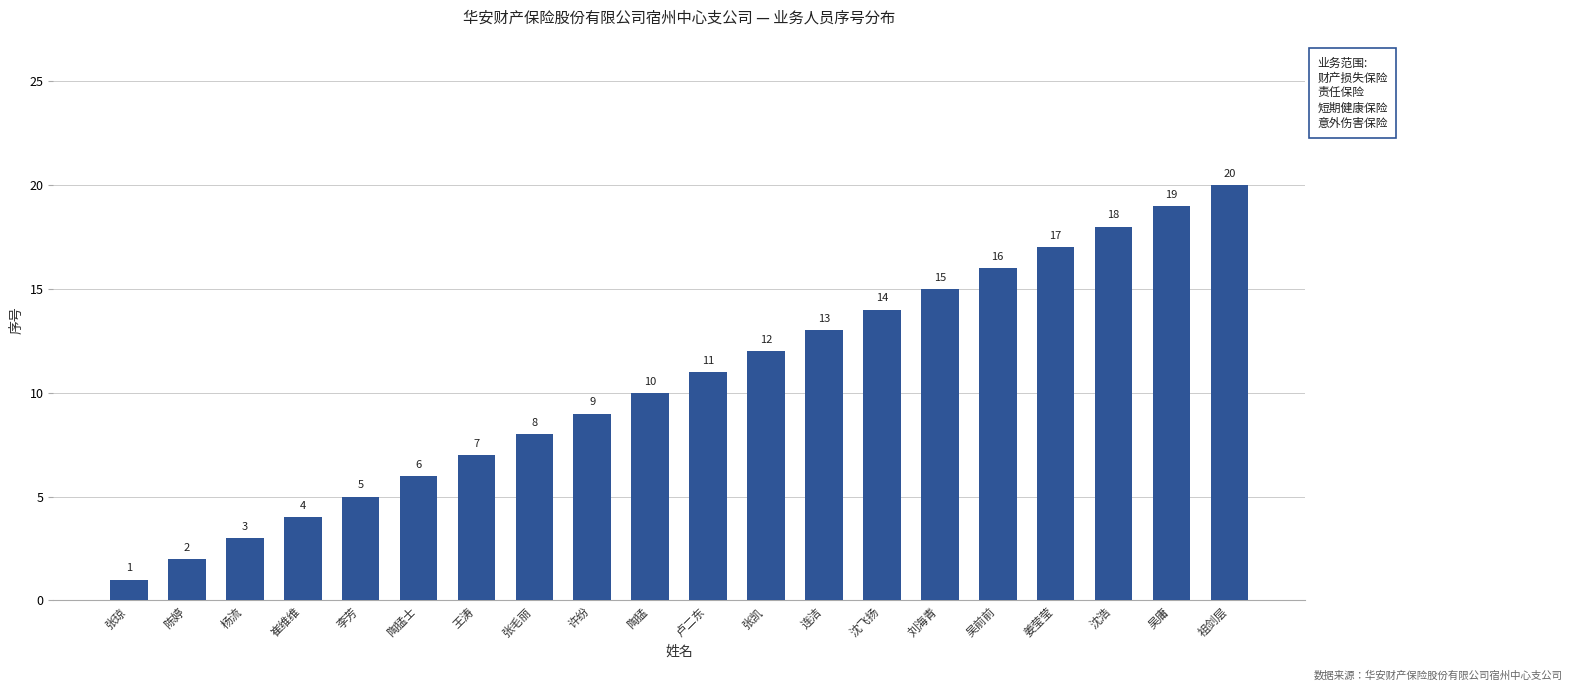

Is it true that the value at 沈浩 is 18?

True